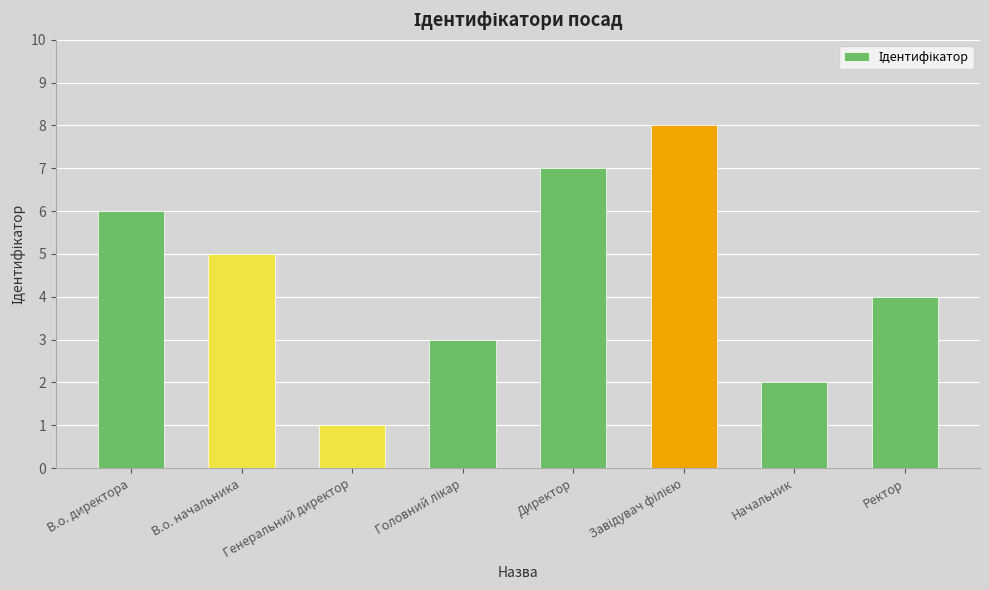

Which category has the lowest value across all series?

Генеральний директор